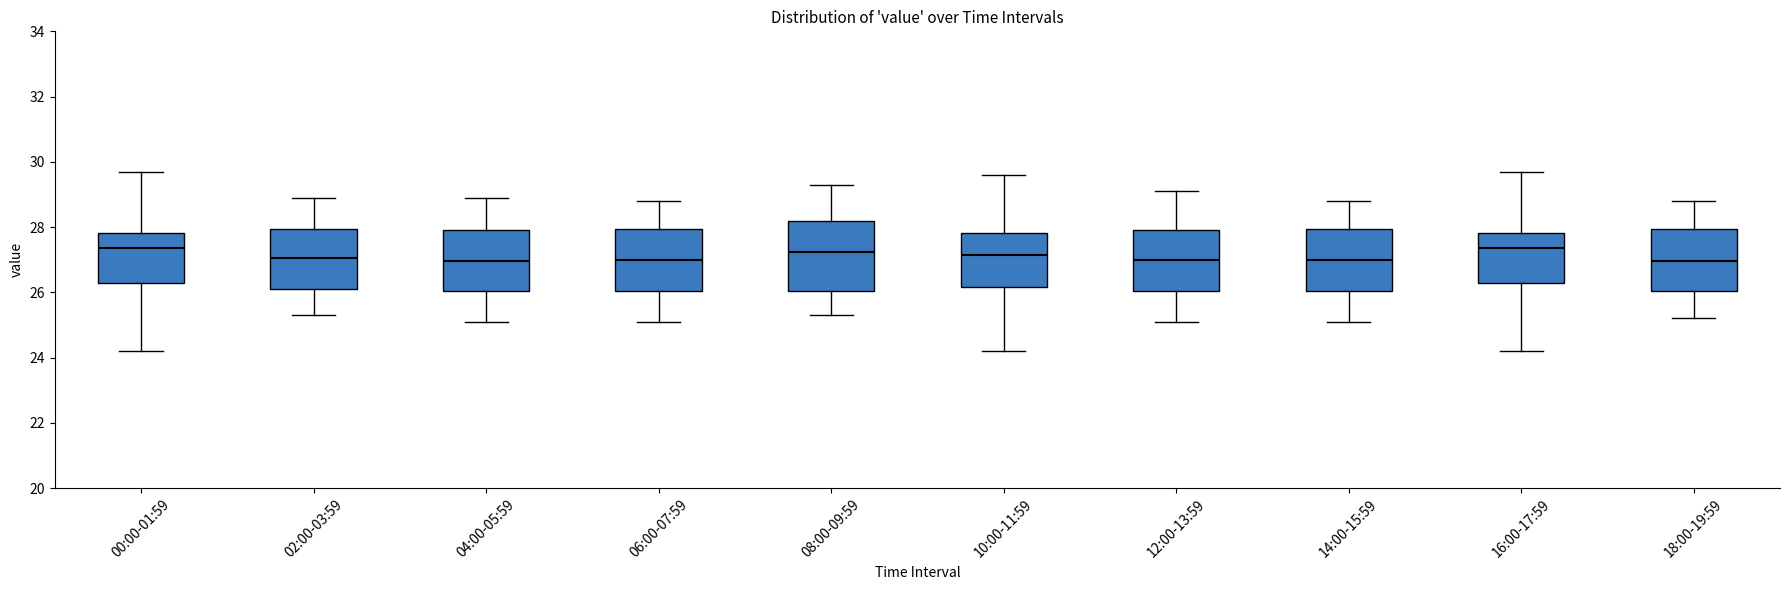

Reading left to right, transcribe this box plot: for each box, give where its median line is, the range the box spans, and where its two whiskers end, as read against the y-axis. The values are not printed on the chart, so give them approximately, as read against the axis.

00:00-01:59: median 27.4, box 26.2 to 27.8, whiskers 24.2 to 29.8
02:00-03:59: median 27.0, box 26.2 to 28.0, whiskers 25.4 to 29.0
04:00-05:59: median 27.0, box 26.0 to 28.0, whiskers 25.2 to 29.0
06:00-07:59: median 27.0, box 26.0 to 28.0, whiskers 25.2 to 28.8
08:00-09:59: median 27.2, box 26.0 to 28.2, whiskers 25.4 to 29.4
10:00-11:59: median 27.2, box 26.2 to 27.8, whiskers 24.2 to 29.6
12:00-13:59: median 27.0, box 26.0 to 28.0, whiskers 25.2 to 29.2
14:00-15:59: median 27.0, box 26.0 to 28.0, whiskers 25.2 to 28.8
16:00-17:59: median 27.4, box 26.2 to 27.8, whiskers 24.2 to 29.8
18:00-19:59: median 27.0, box 26.0 to 28.0, whiskers 25.2 to 28.8